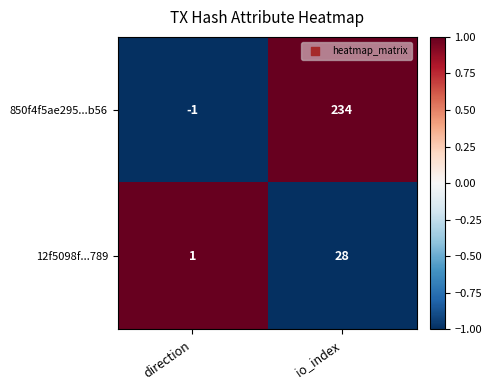

Reading left to right, extract all data points from this chart.

850f4f5ae295...b56: -1	234
12f5098f...789: 1	28